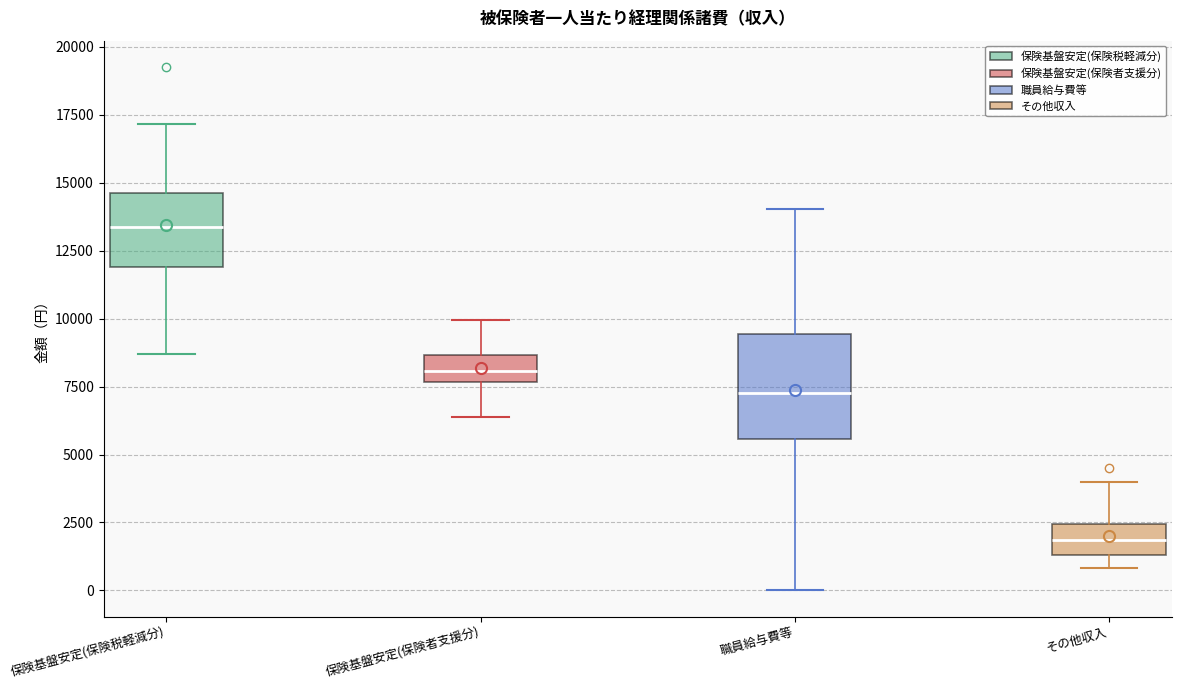

Reading left to right, read every box against the y-axis: the position of its median line, the range the box covers, and the ends of its whiskers. The values are not printed on the chart, so give them approximately, as read against the axis.

保険基盤安定(保険税軽減分): median 13500, box 12000 to 14500, whiskers 8500 to 17000
保険基盤安定(保険者支援分): median 8000, box 7500 to 8500, whiskers 6500 to 10000
職員給与費等: median 7500, box 5500 to 9500, whiskers 0 to 14000
その他収入: median 2000, box 1500 to 2500, whiskers 1000 to 4000